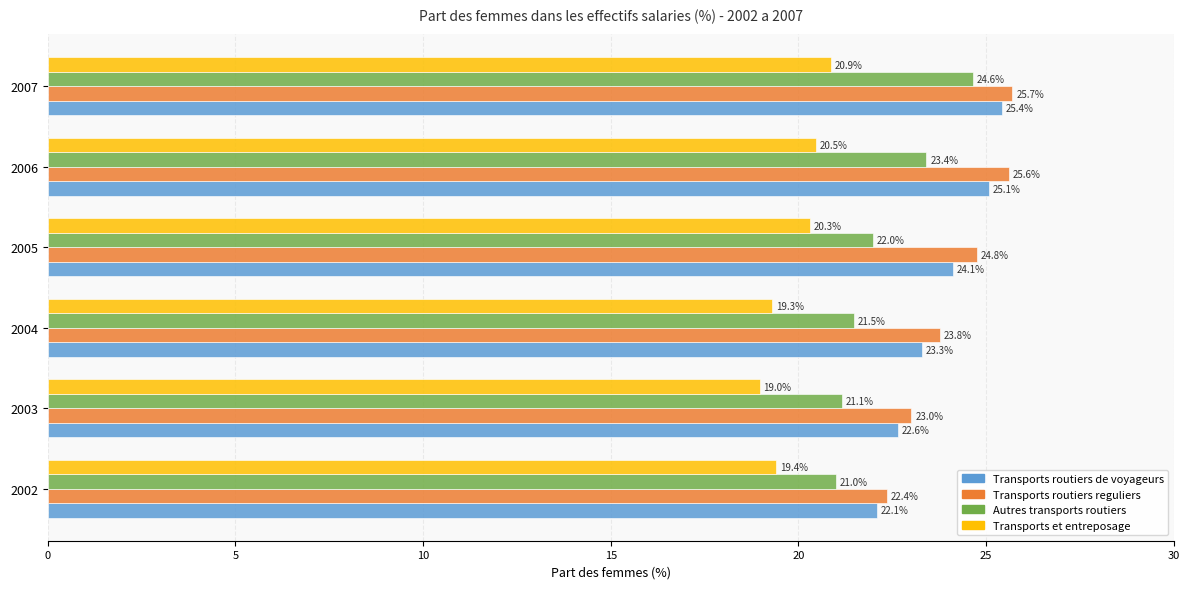

True or false: Autres transports routiers has a value of 12.3 at 2006.

False